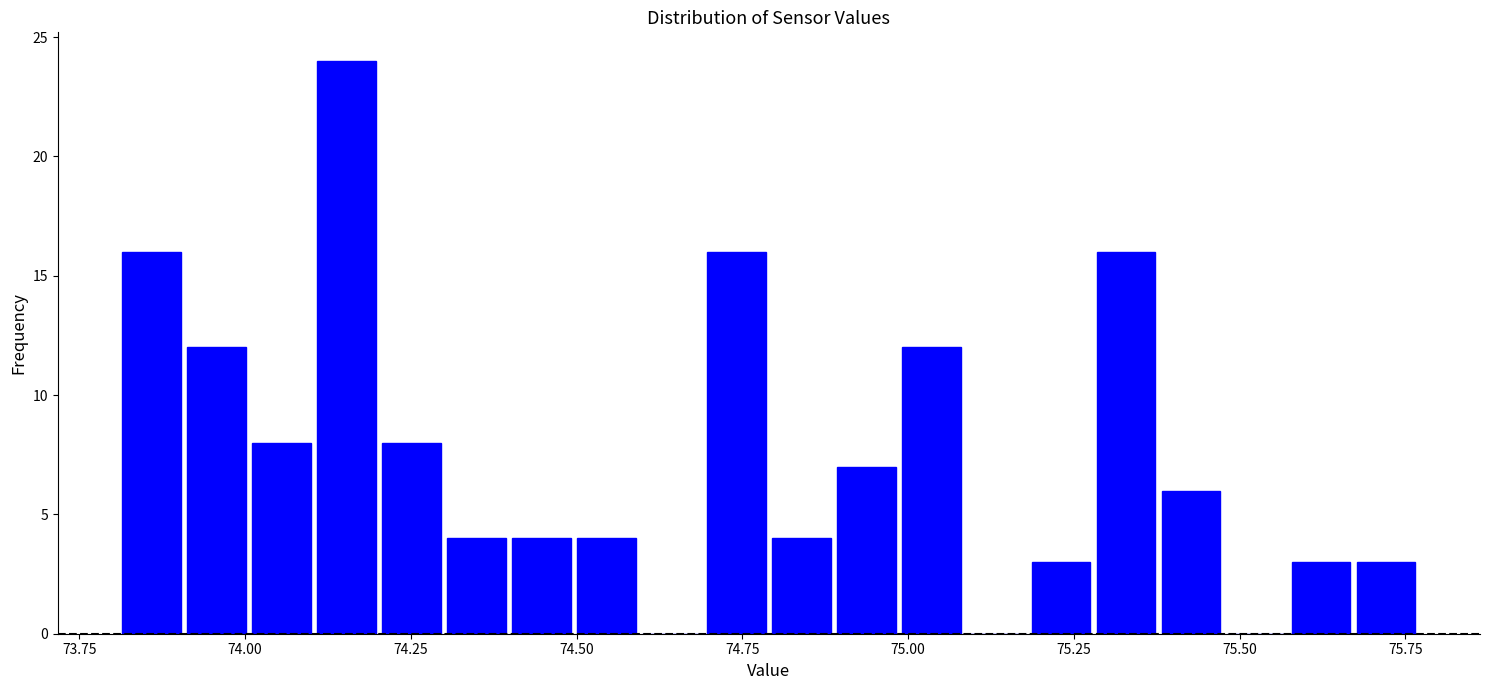

Around what value on the x-axis is the tallest bar? Give the approximate position of its centre, as read against the axis.

74.15